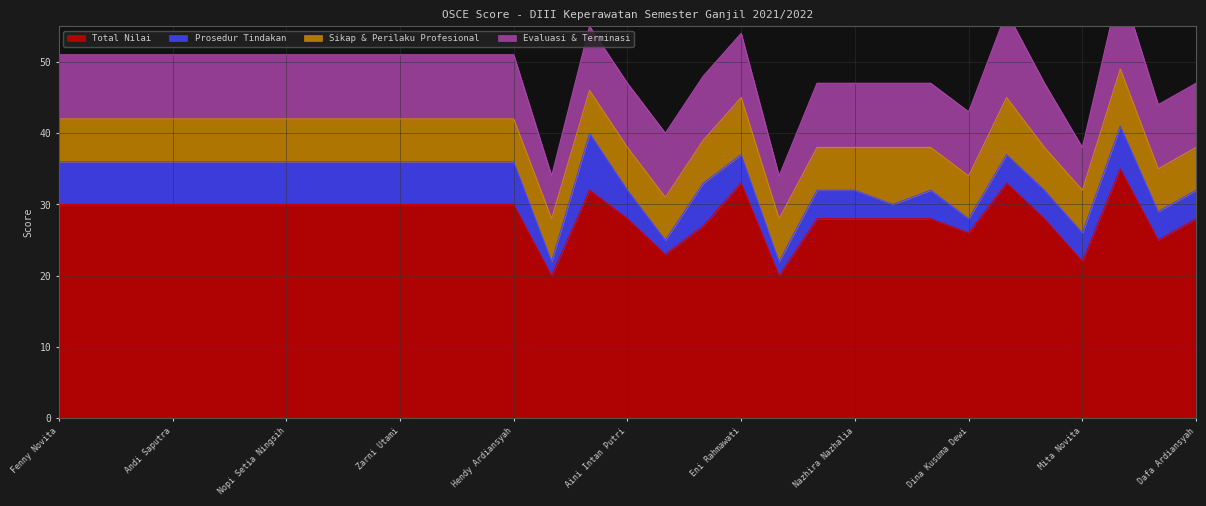

How many data points in Total Nilai are less than 30?

14